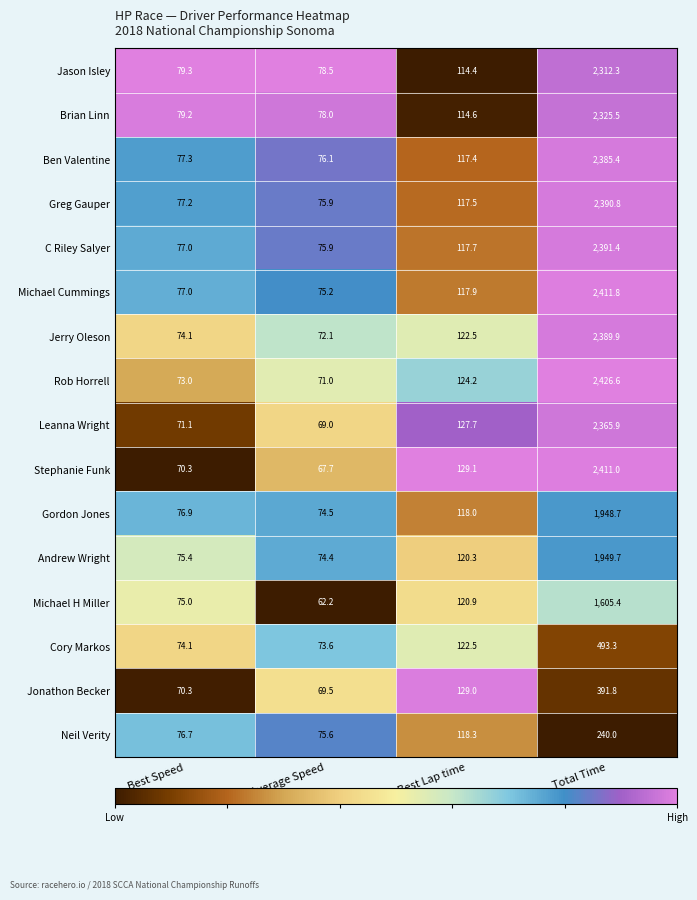

At which label does Rob Horrell first exceed 124?

Best Lap time